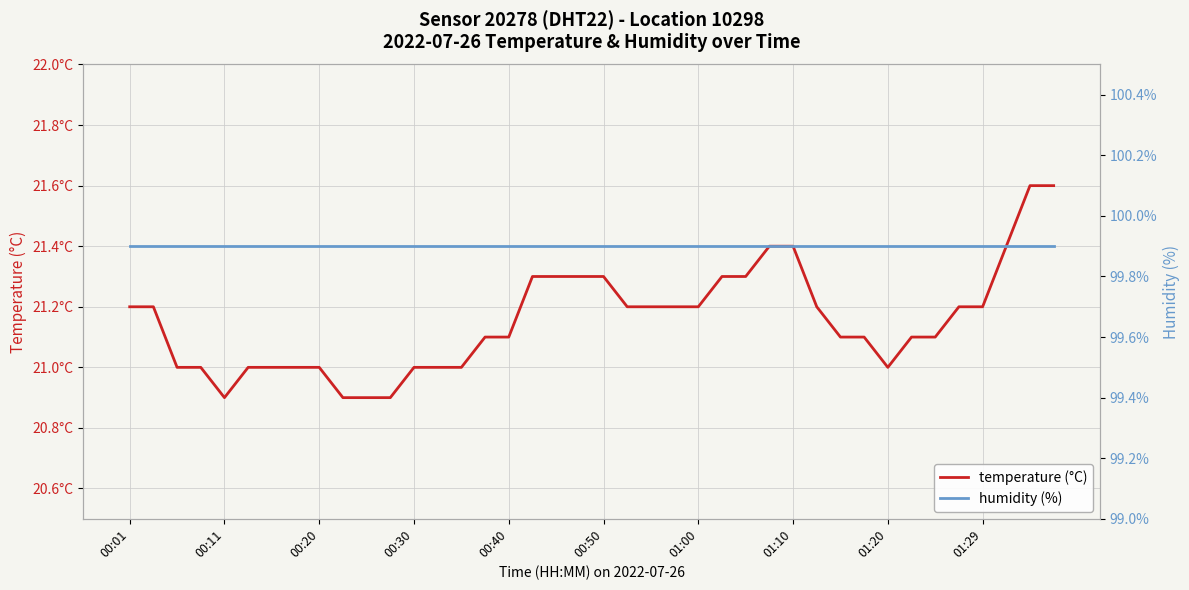

What is the sum of all temperature (°C) values?

846.2